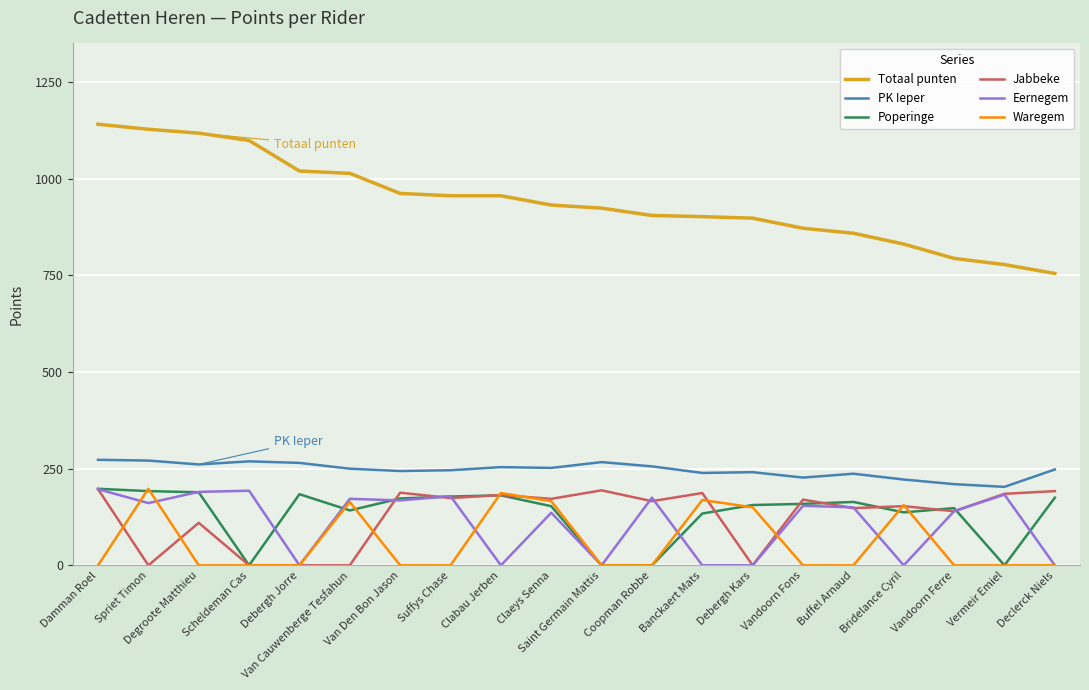

What is the highest value of the Poperinge series?

198